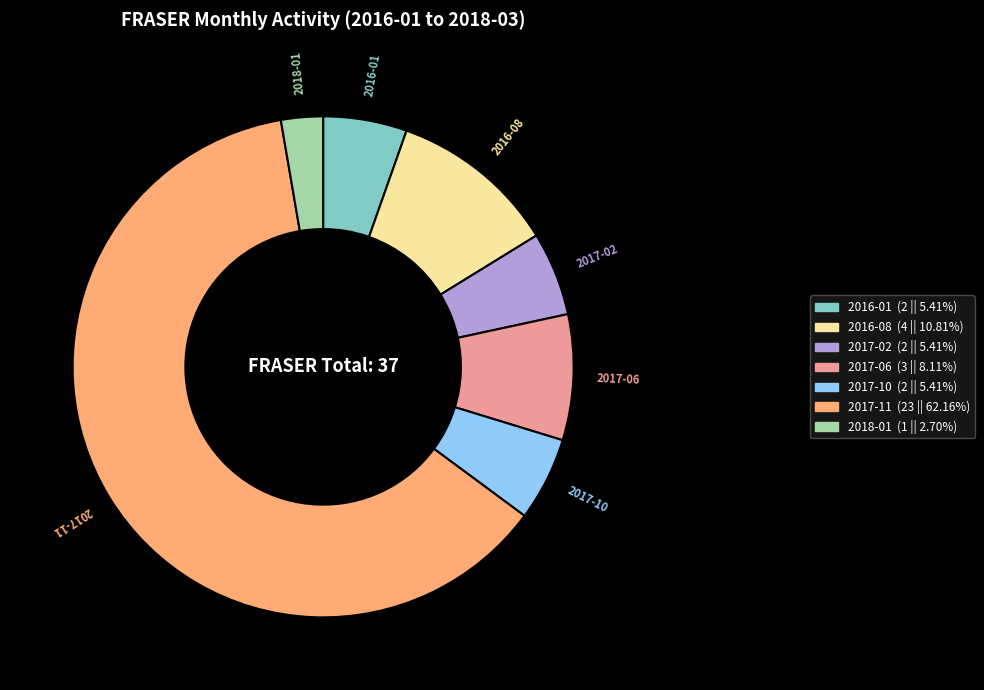

Is 2017-11 the majority of the pie?

Yes